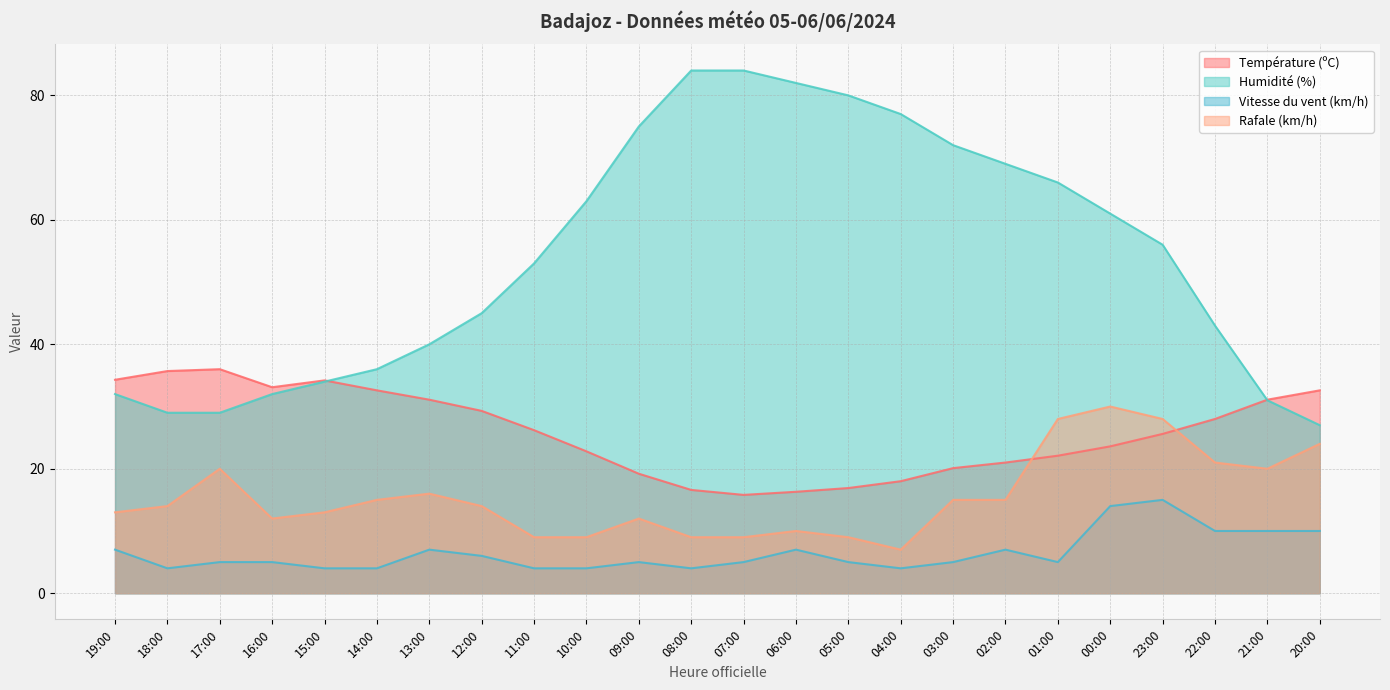

At which category is the sum across all series the highest?

00:00